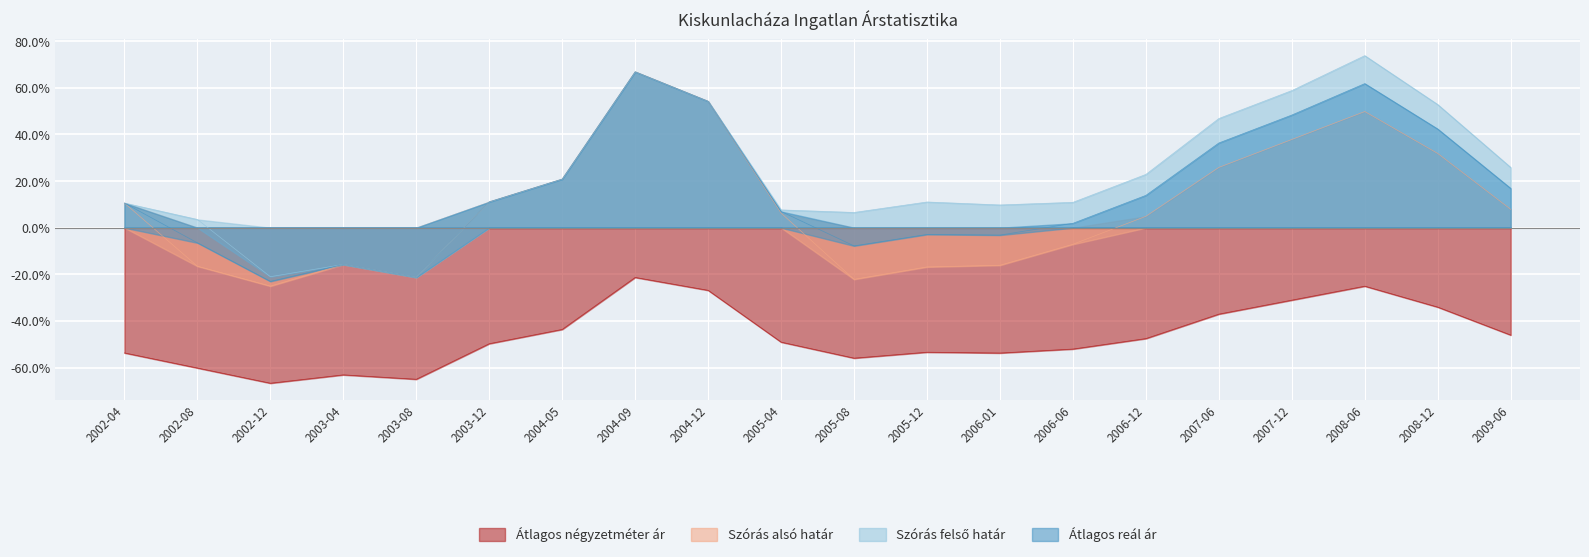

True or false: Átlagos négyzetméter ár and Szórás felső határ cross at least once.

False